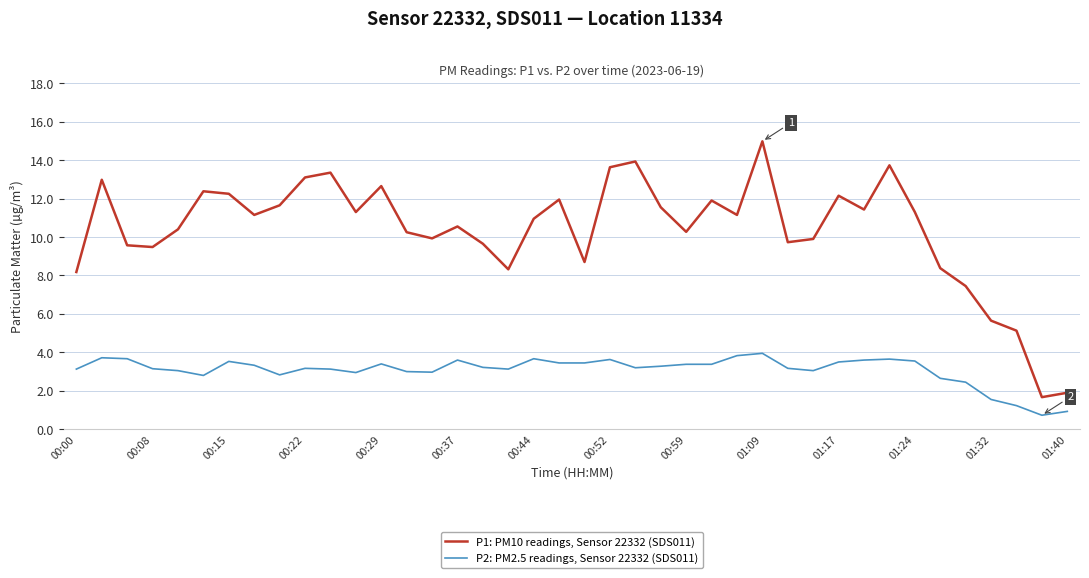

Rank the series by their maximum value, from lowest to highest.

P2: PM2.5 readings, Sensor 22332 (SDS011), P1: PM10 readings, Sensor 22332 (SDS011)